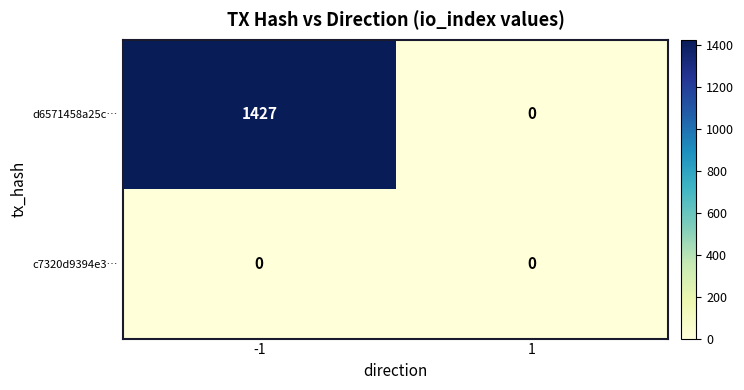

How many values in the d6571458a25c… series are below 1427?

1